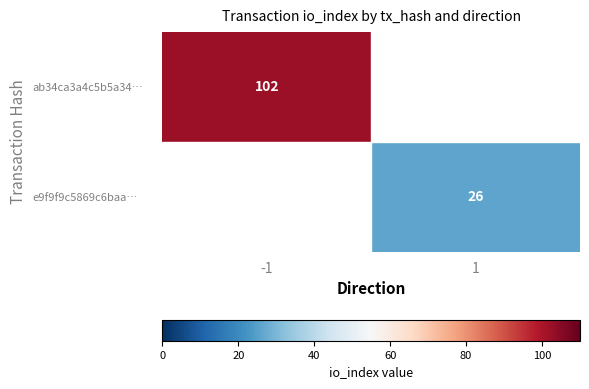

True or false: ab34ca3a4c5b5a34… has a value of 102 at -1.

True